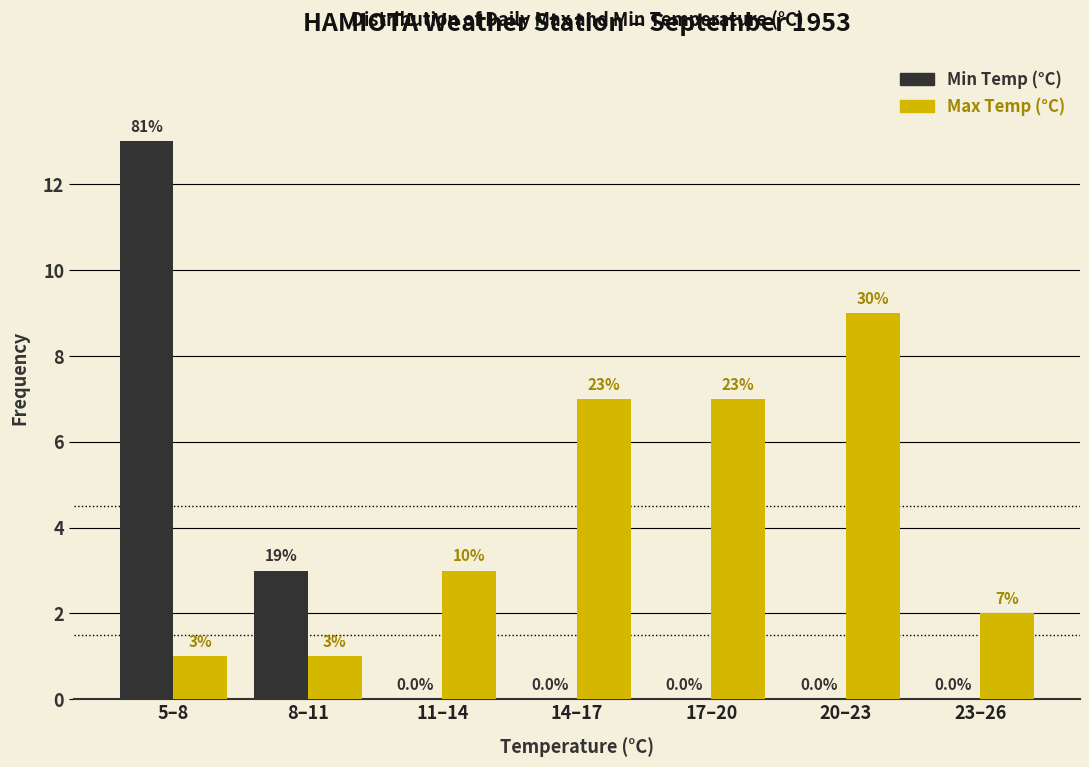

Reading right to left, list all the values displayed in this chart.

Min Temp (°C): 23–26=0	20–23=0	17–20=0	14–17=0	11–14=0	8–11=3	5–8=13
Max Temp (°C): 23–26=2	20–23=9	17–20=7	14–17=7	11–14=3	8–11=1	5–8=1